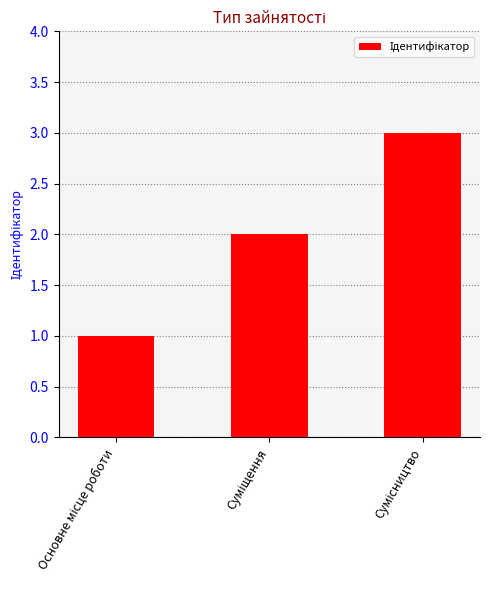

What is the difference between the second highest and minimum values?

1